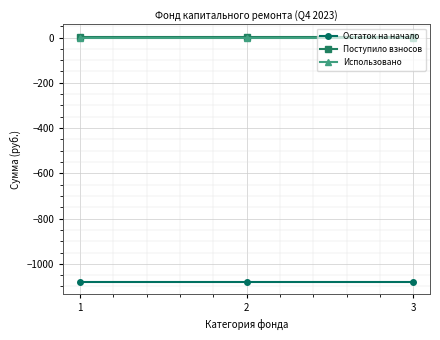

What is the smallest value displayed?

-1080.5